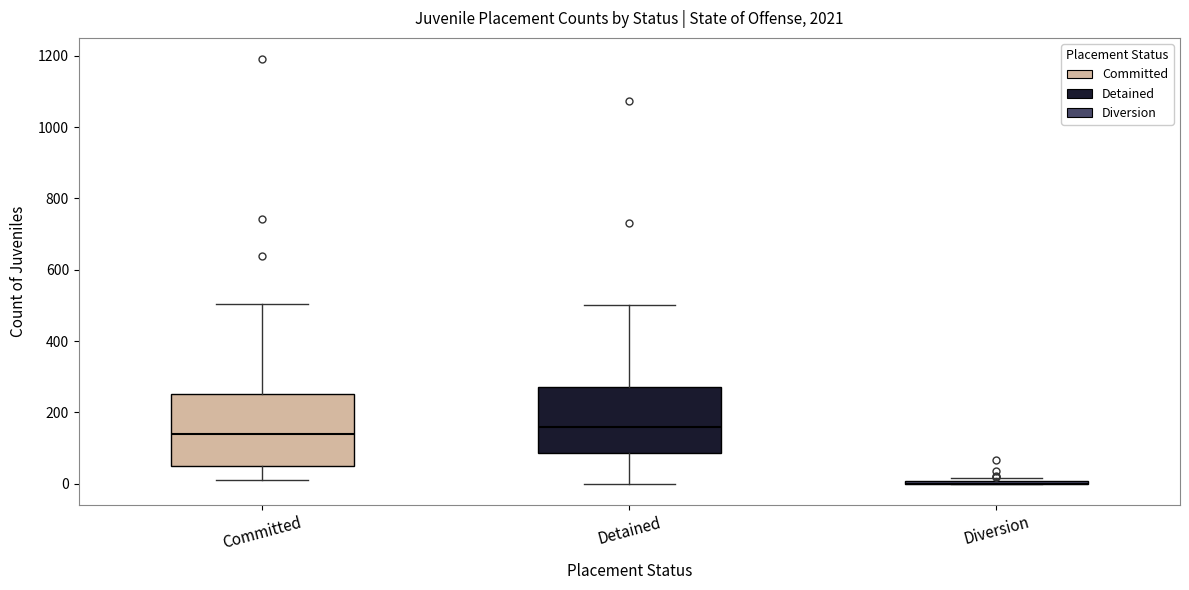

Reading left to right, read every box against the y-axis: the position of its median line, the range the box covers, and the ends of its whiskers. The values are not printed on the chart, so give them approximately, as read against the axis.

Committed: median 140, box 60 to 260, whiskers 0 to 500
Detained: median 160, box 80 to 280, whiskers 0 to 500
Diversion: box collapsed to a line at 0, whiskers 0 to 20